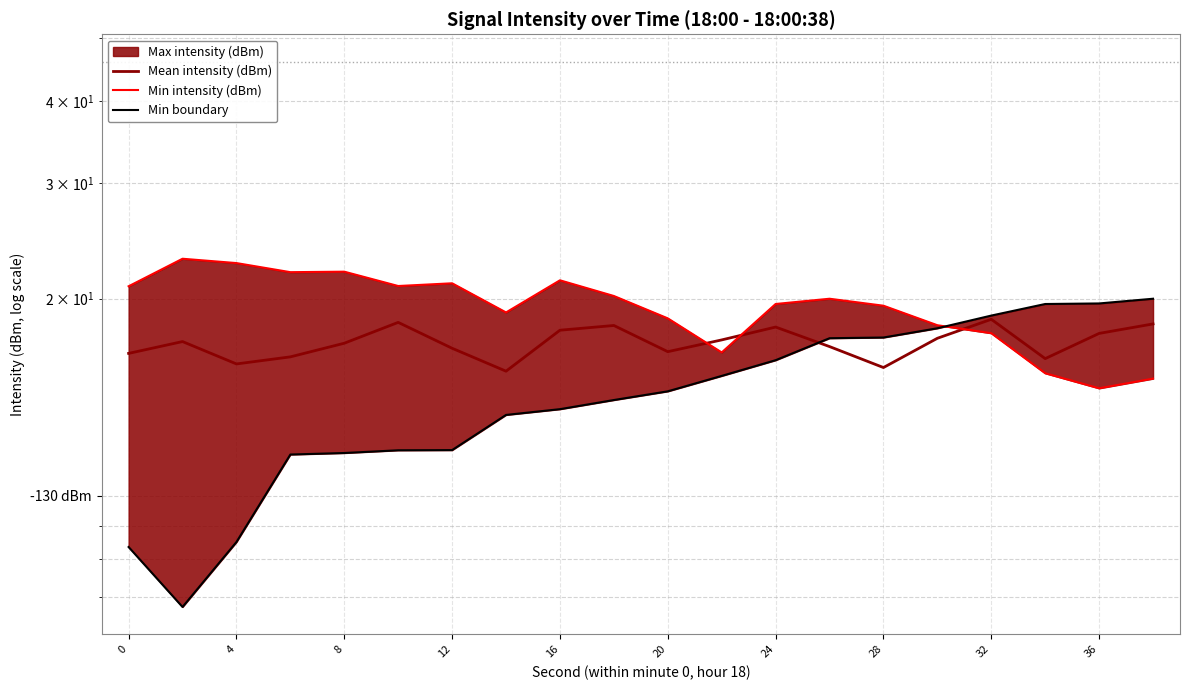

Which series has the widest spread of values?

Min boundary